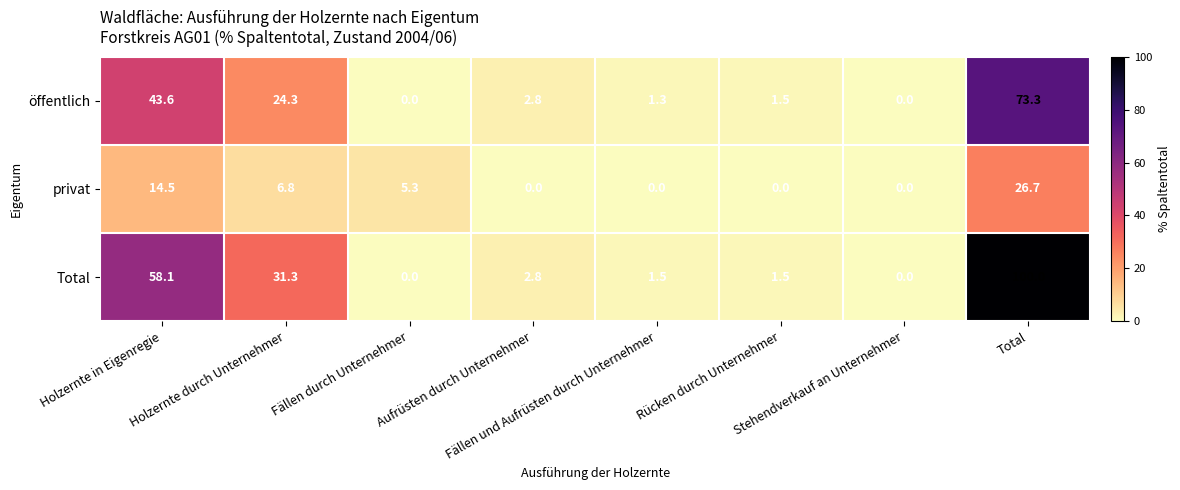

List the series in order of their overall mean, lowest first.

privat, öffentlich, Total